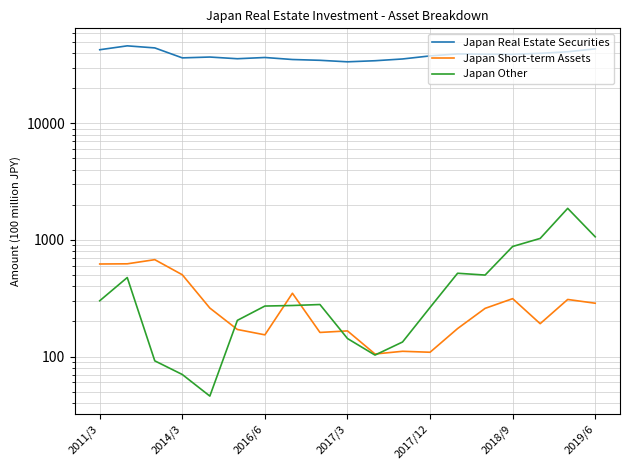

The Japan Real Estate Securities series shows 8576.6 at 7. True or false?

False